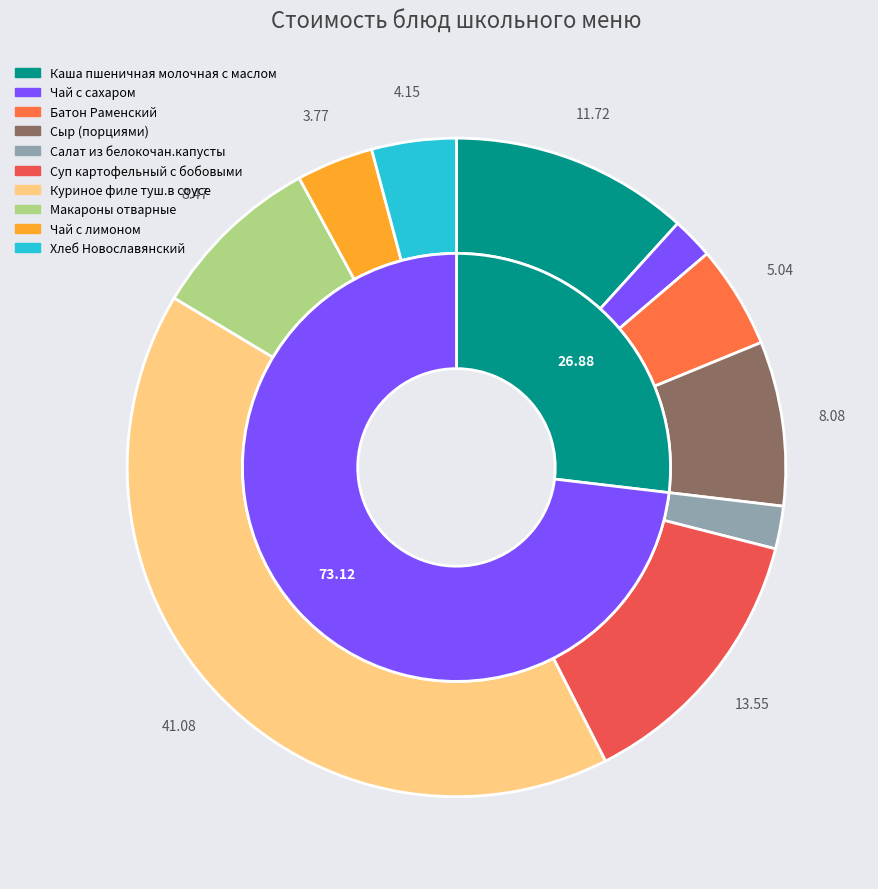

Rank the categories by value from lowest to highest.

Чай с сахаром, Салат из белокочан.капусты, Чай с лимоном, Хлеб Новославянский, Батон Раменский, Сыр (порциями), Макароны отварные, Каша пшеничная молочная с маслом, Суп картофельный с бобовыми, Куриное филе туш.в соусе